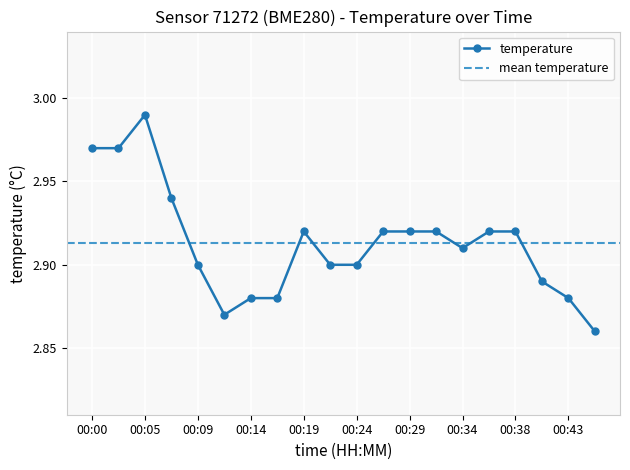

The value at 00:02 is 3.0. True or false?

True